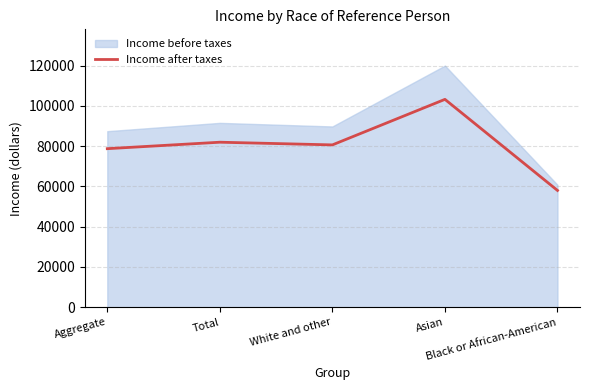

Reading left to right, list all the values displayed in this chart.

Aggregate=78743	Total=81953	White and other=80622	Asian=103227	Black or African-American=58008